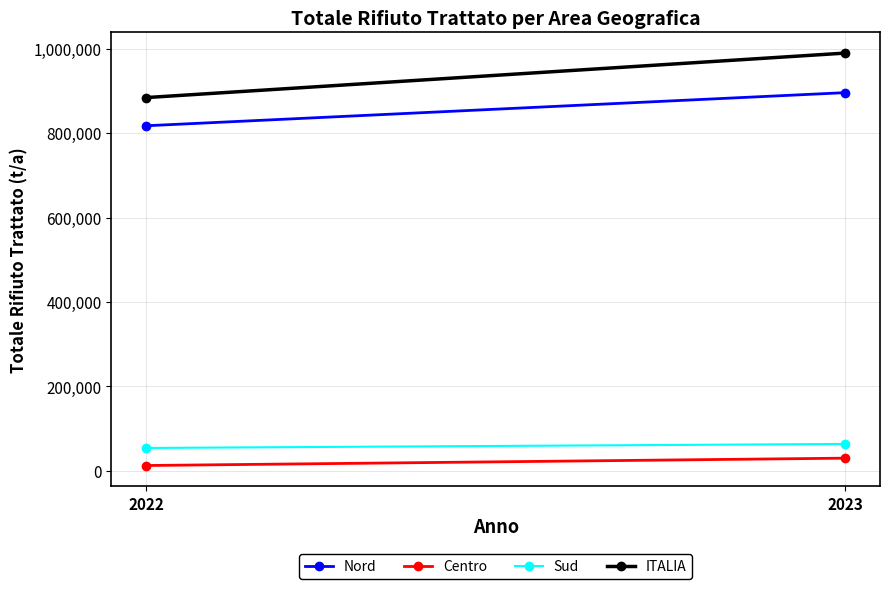

True or false: ITALIA has a value of 485035 at 2022.

False